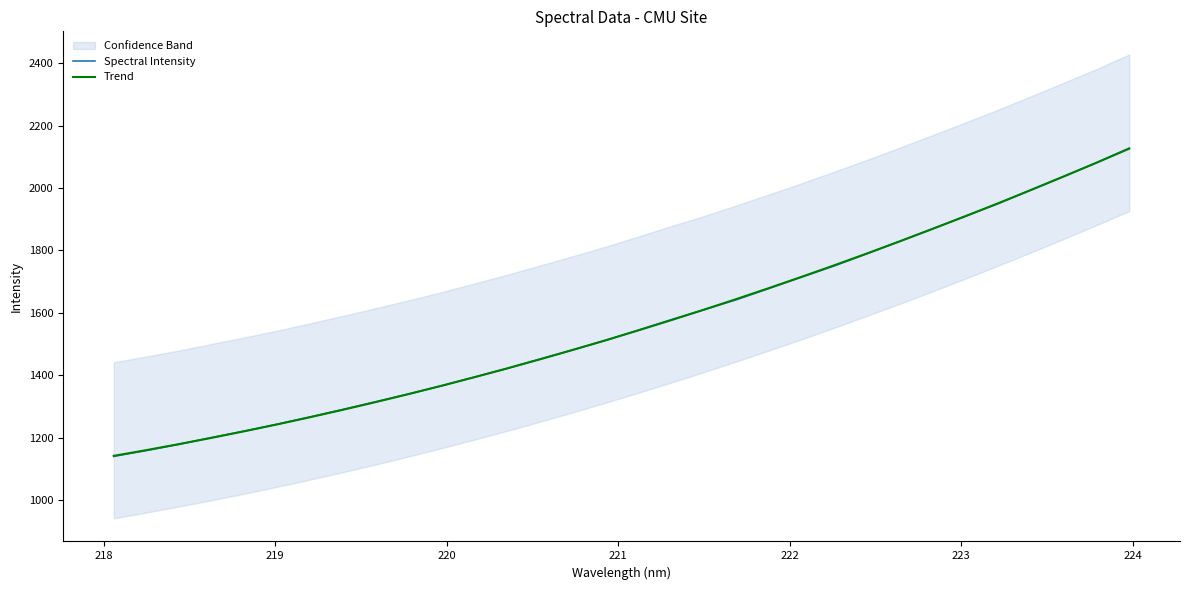

What is the highest value of the Spectral Intensity series?

2127.9